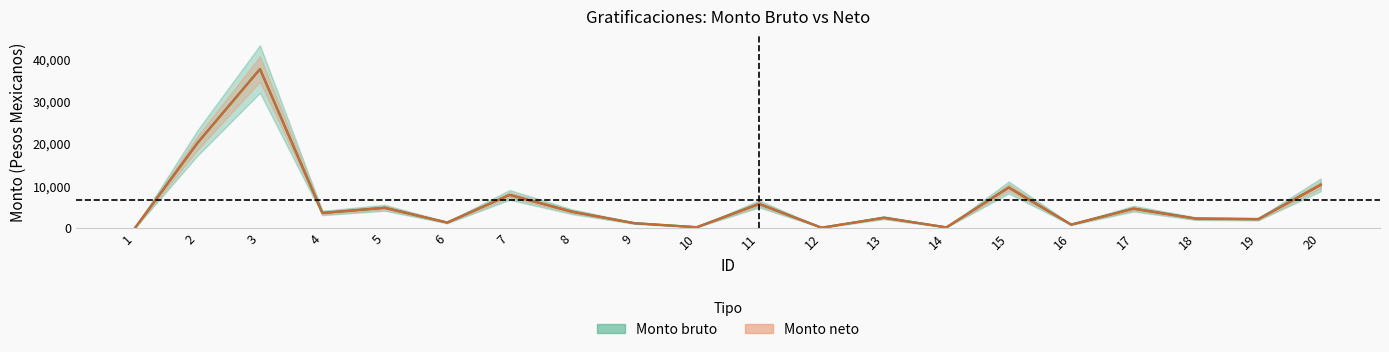

Reading left to right, extract all data points from this chart.

Monto bruto: 1=0.0	2=20128.1	3=37620.1	4=3500.0	5=4720.0	6=1228.0	7=7774.5	8=3800.0	9=1071.7	10=120.3	11=5642.5	12=0.0	13=2366.0	14=83.0	15=9532.0	16=739.9	17=4519.0	18=2156.5	19=2036.0	20=10164.0
Monto neto: 1=0.0	2=20128.1	3=37620.1	4=3500.0	5=4720.0	6=1228.0	7=7774.5	8=3800.0	9=1071.7	10=120.3	11=5642.5	12=0.0	13=2366.0	14=83.0	15=9532.0	16=739.9	17=4519.0	18=2156.5	19=2036.0	20=10164.0